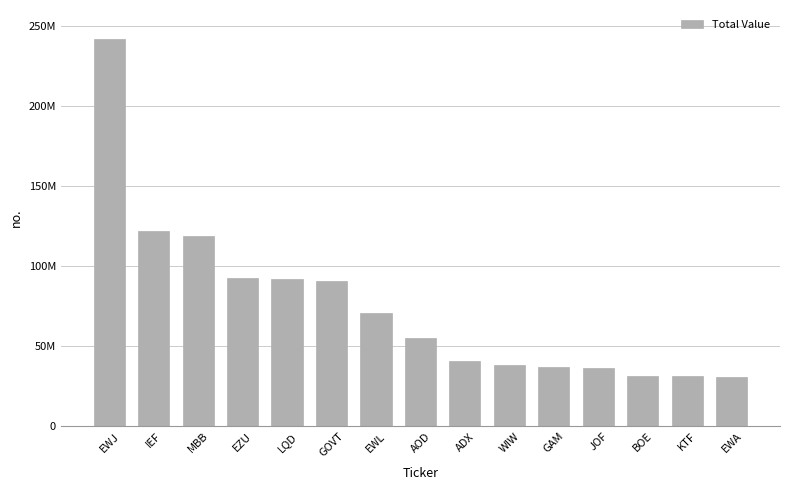

What is the approximate value at IEF?

122153000